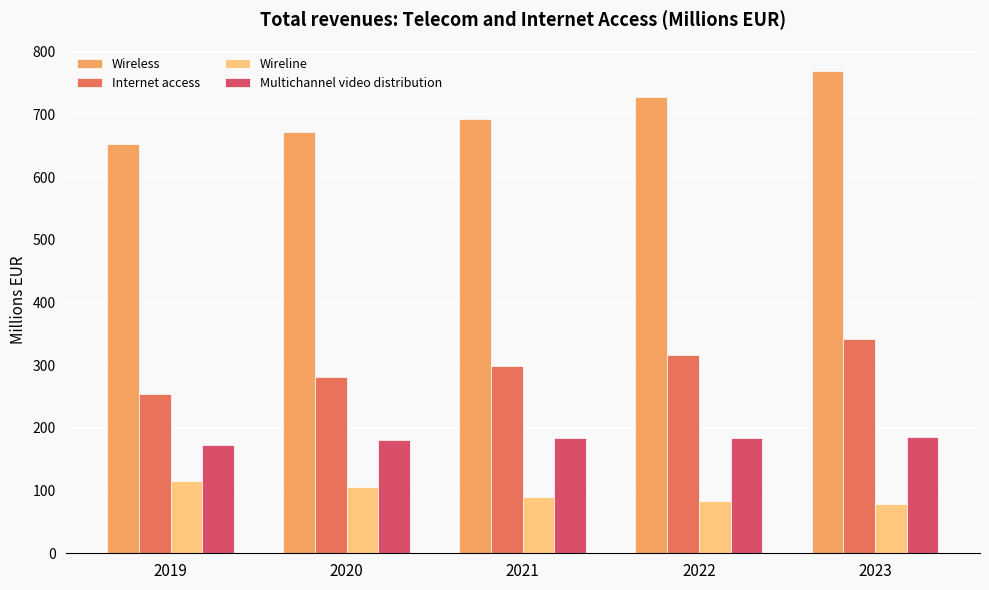

At how many categories does at least one series exceed 524?

5